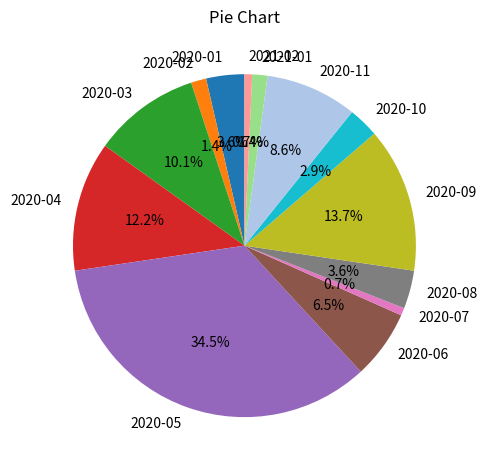

Which category has the biggest portion of the pie?

2020-05